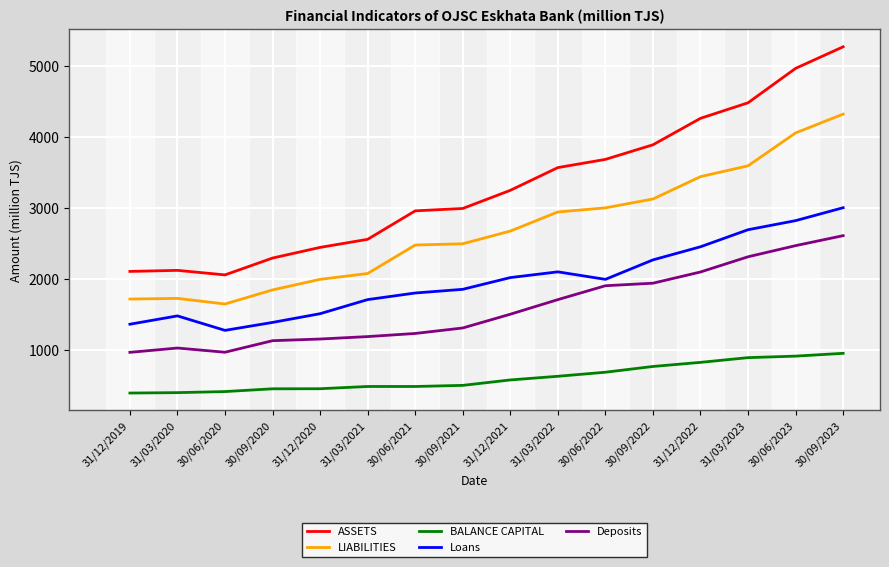

Rank the series at 30/06/2021 from highest to lowest value.

ASSETS, LIABILITIES, Loans, Deposits, BALANCE CAPITAL